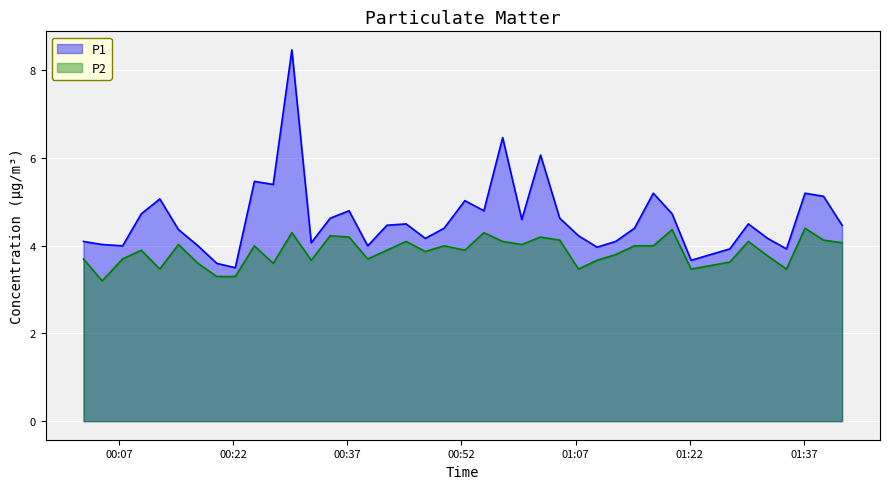

How many lines are shown in the chart?

2